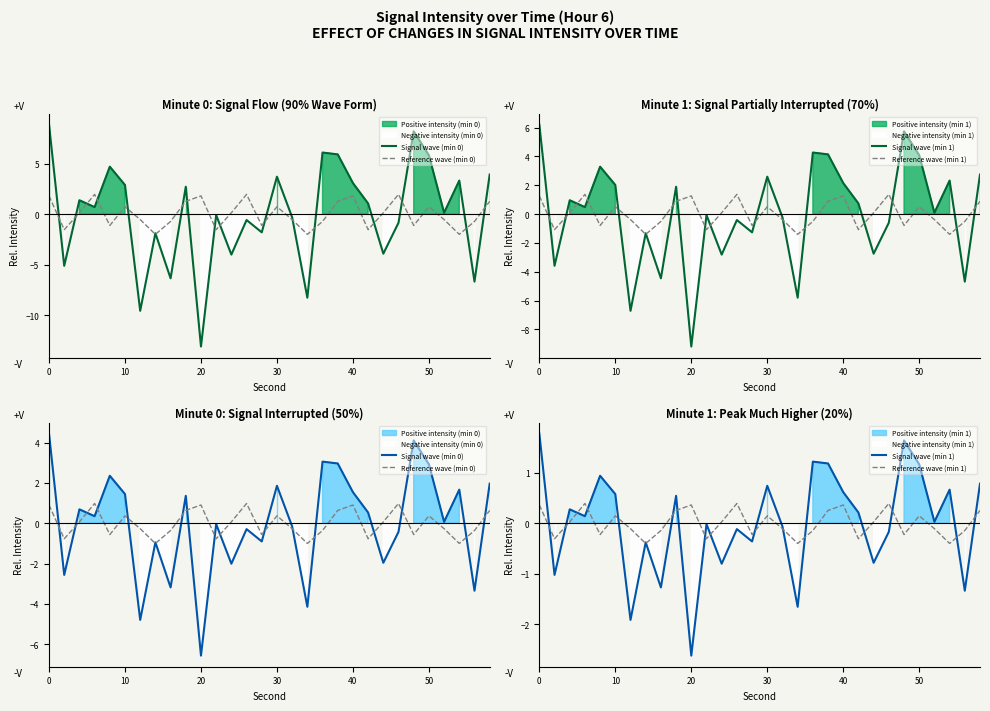

How many data points in Reference wave (min 0) are above 0?

15